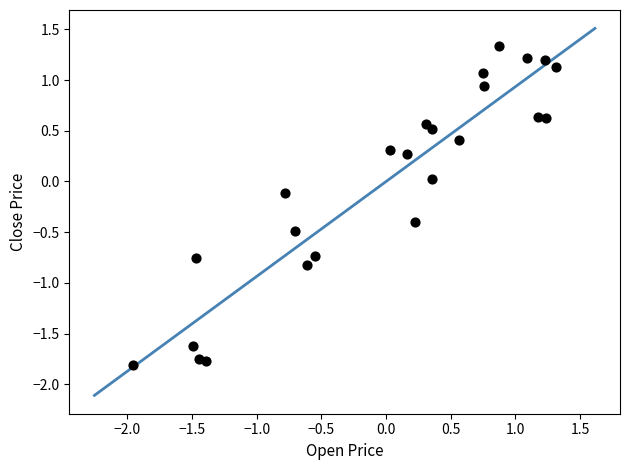

What is the range of Y values (max minus min)?

3.1